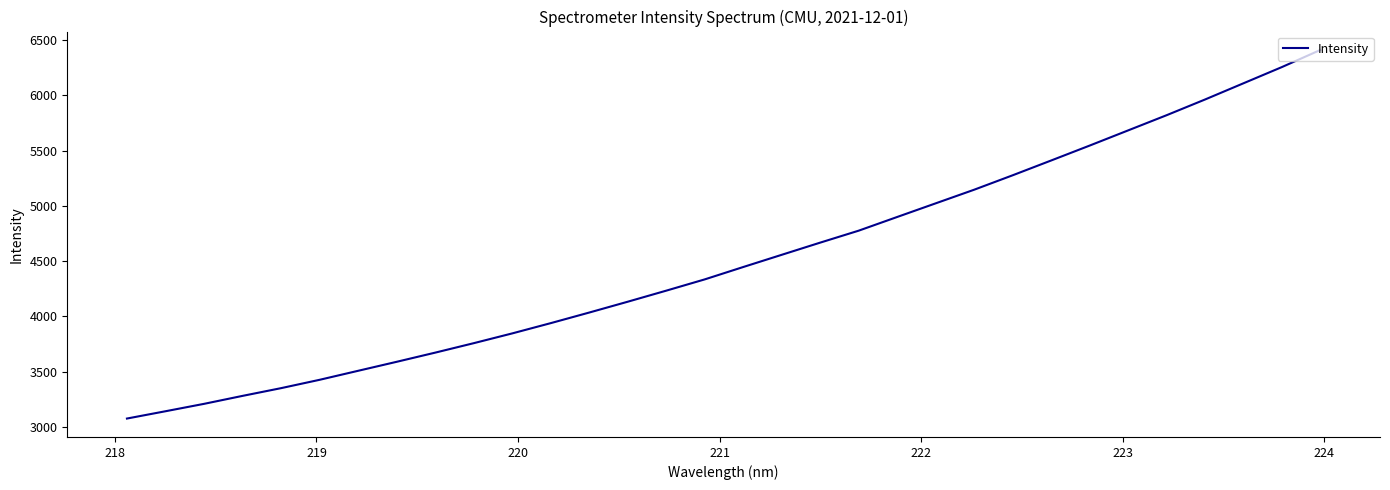

What is the difference between the maximum and minimum values?

3332.9